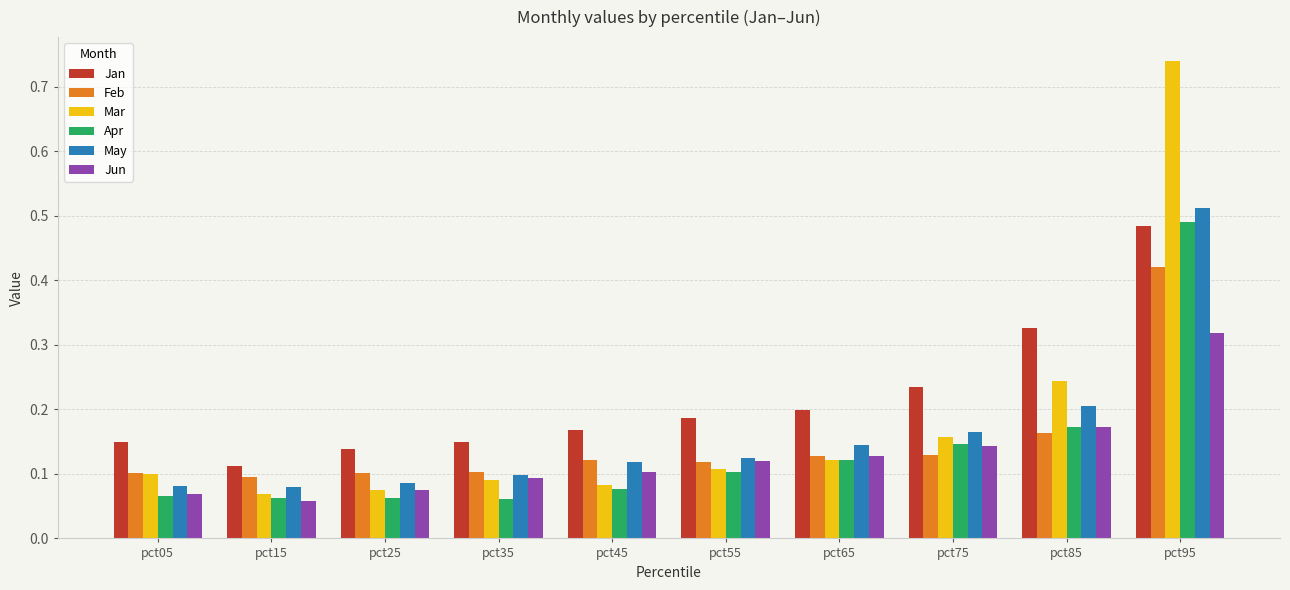

How many groups of bars are there?

10